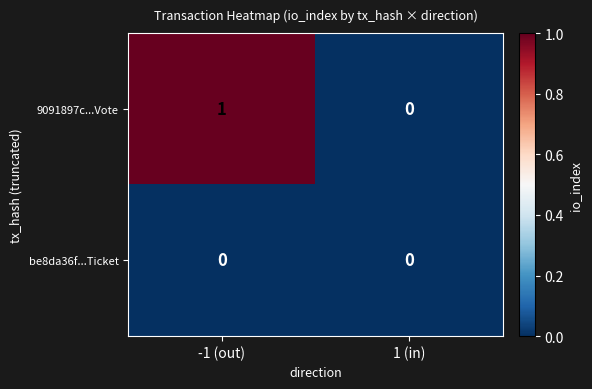

Reading left to right, list all the values displayed in this chart.

9091897c...Vote: 1	0
be8da36f...Ticket: 0	0